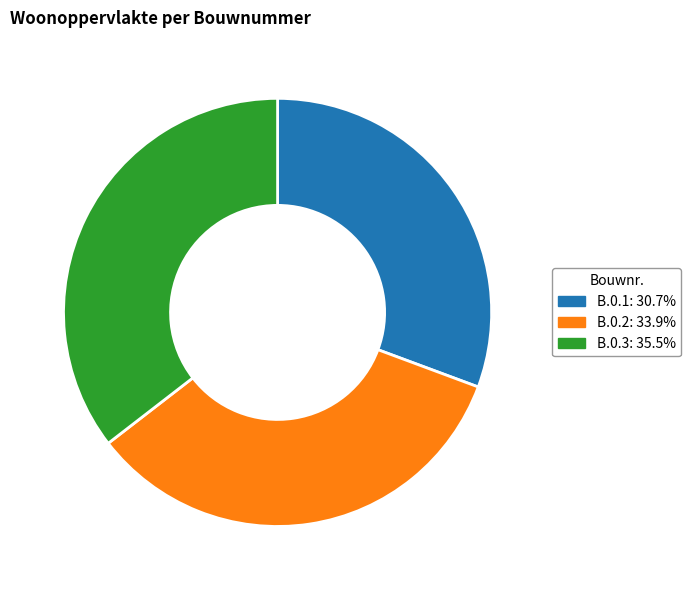

Which has a higher value, B.0.1 or B.0.2?

B.0.2